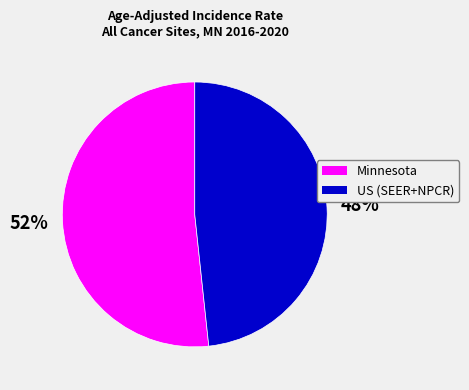

To the nearest percent, what is the average slice percentage?

50%